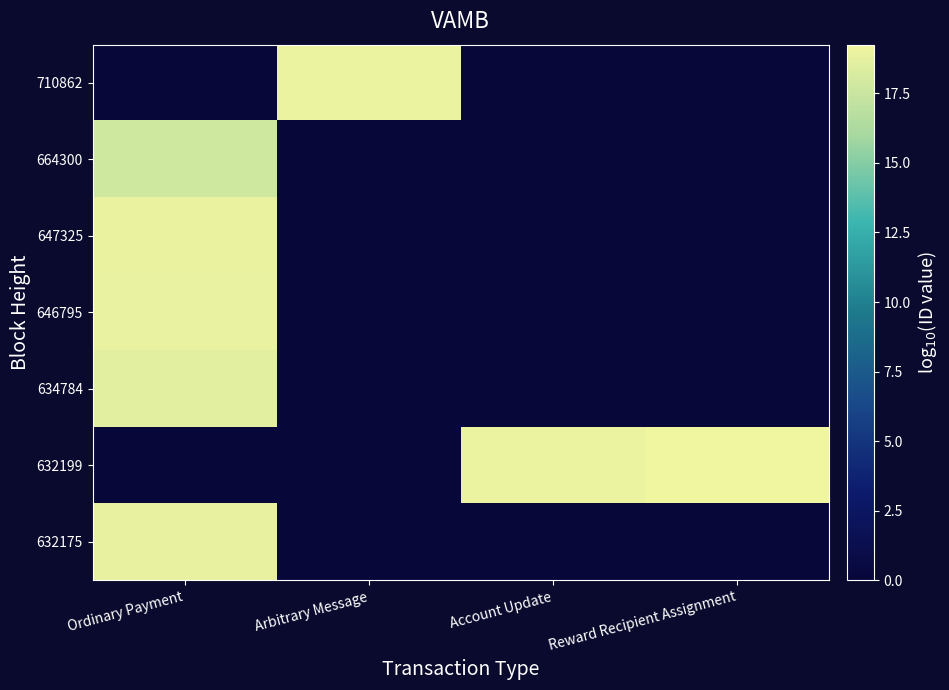

Reading left to right, what are all the values shown in this chart?

710862: Ordinary Payment=0.0	Arbitrary Message=19.1	Account Update=0.0	Reward Recipient Assignment=0.0
664300: Ordinary Payment=17.8	Arbitrary Message=0.0	Account Update=0.0	Reward Recipient Assignment=0.0
647325: Ordinary Payment=19.0	Arbitrary Message=0.0	Account Update=0.0	Reward Recipient Assignment=0.0
646795: Ordinary Payment=18.9	Arbitrary Message=0.0	Account Update=0.0	Reward Recipient Assignment=0.0
634784: Ordinary Payment=18.6	Arbitrary Message=0.0	Account Update=0.0	Reward Recipient Assignment=0.0
632199: Ordinary Payment=0.0	Arbitrary Message=0.0	Account Update=19.1	Reward Recipient Assignment=19.3
632175: Ordinary Payment=18.8	Arbitrary Message=0.0	Account Update=0.0	Reward Recipient Assignment=0.0